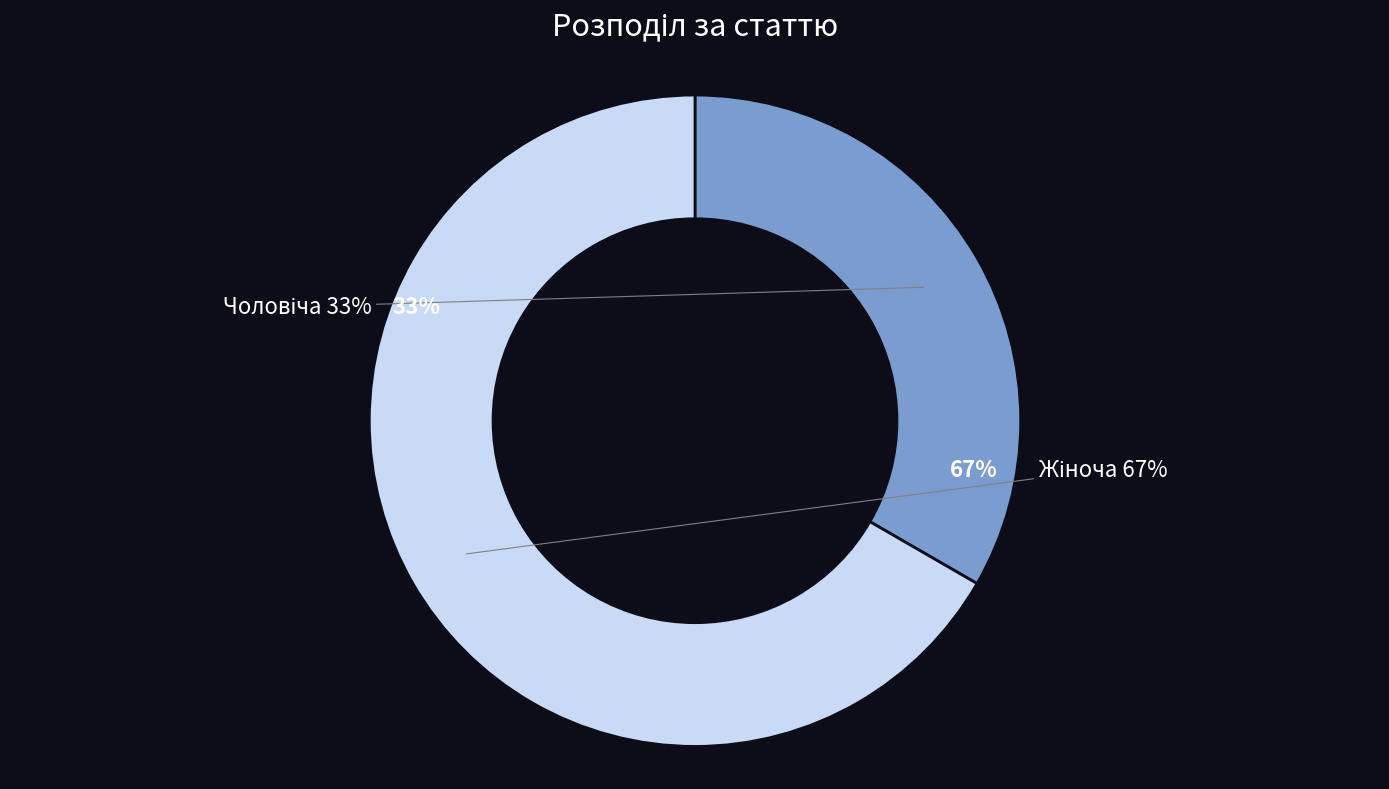

Count the number of slices in the pie.

2